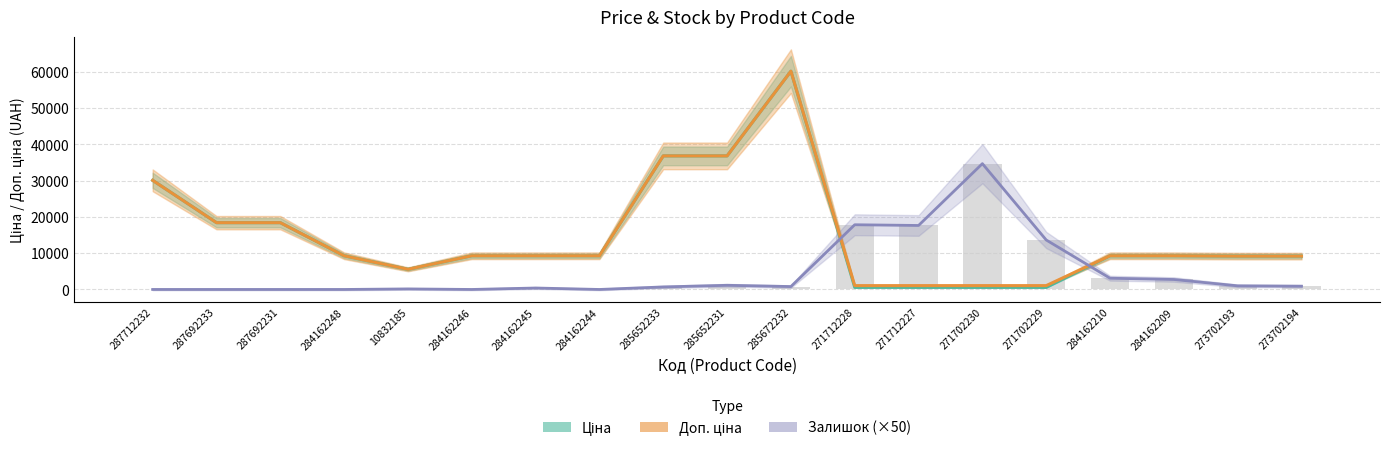

Reading left to right, extract all data points from this chart.

Ціна: 30102.8	18420.9	18420.9	9290.5	5560.3	9290.5	9290.5	9290.5	36841.8	36841.8	60205.6	578.1	578.1	578.1	578.1	9290.5	9290.5	9196.3	9196.3
Доп. ціна: 30102.8	18420.9	18420.9	9290.5	5560.3	9290.5	9290.5	9290.5	36841.8	36841.8	60205.6	1060.0	1060.0	1060.0	1060.0	9290.5	9290.5	9196.3	9196.3
Залишок (×50): 0.0	0.0	0.0	0.0	150.0	0.0	400.0	0.0	700.0	1150.0	800.0	17850.0	17650.0	34700.0	13650.0	3100.0	2750.0	1000.0	900.0